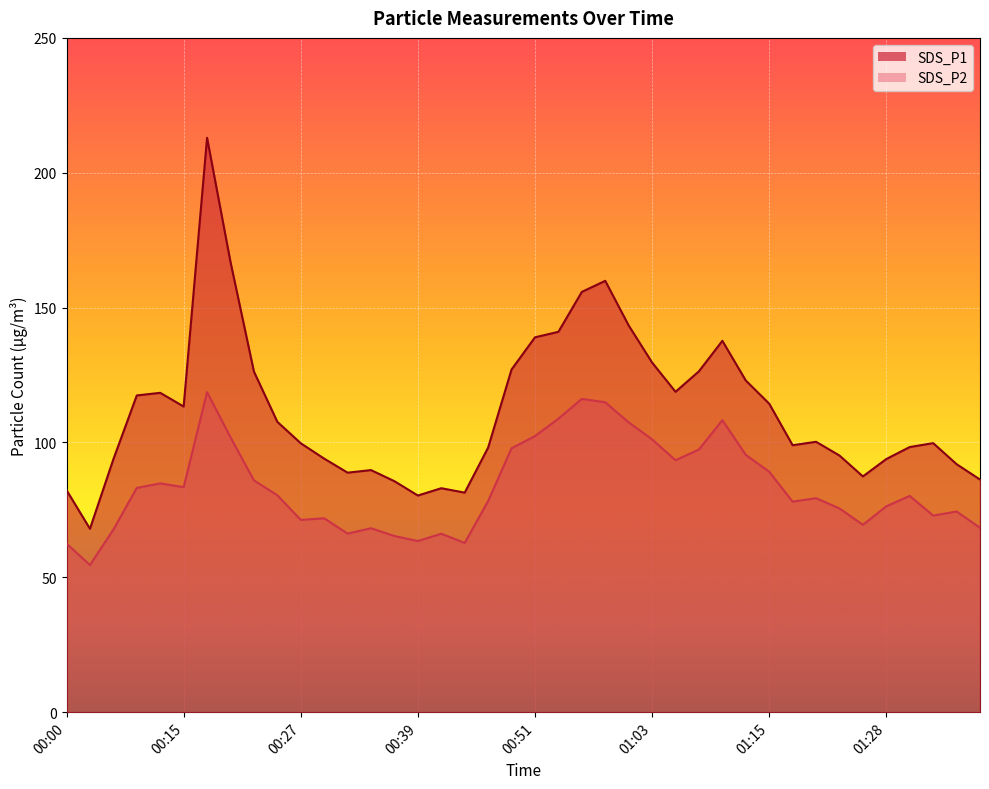

How many lines are shown in the chart?

2